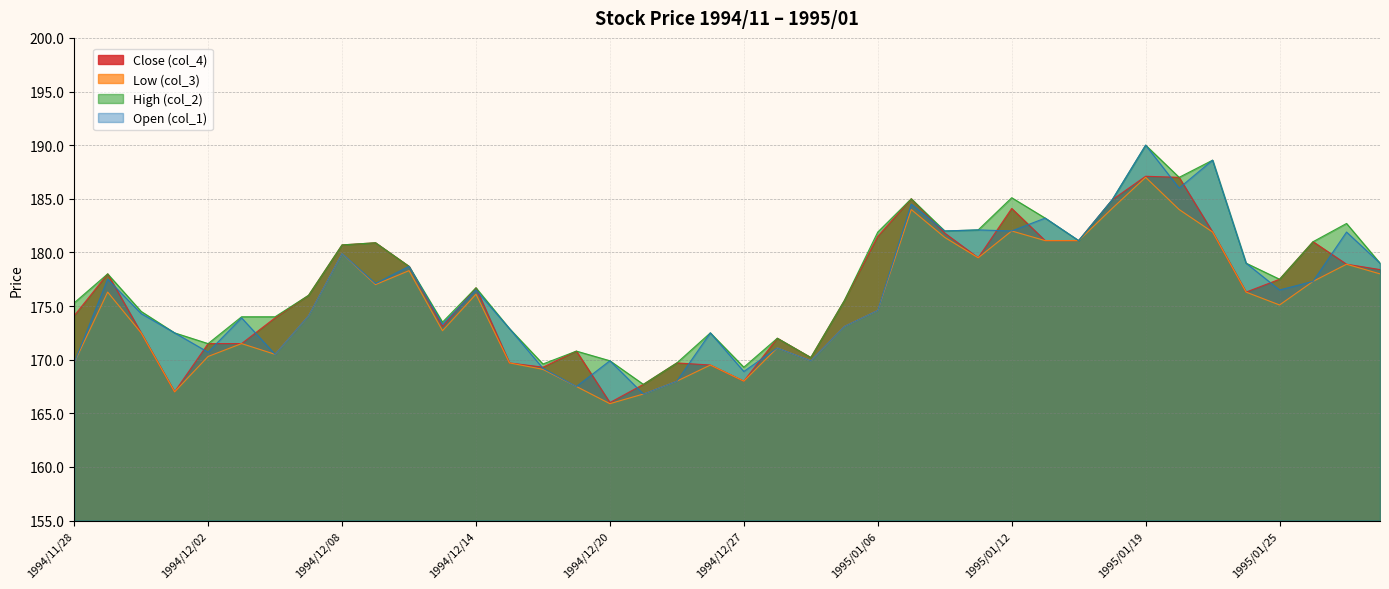

At which label is Open (col_1) closest to 178?

1994/11/29